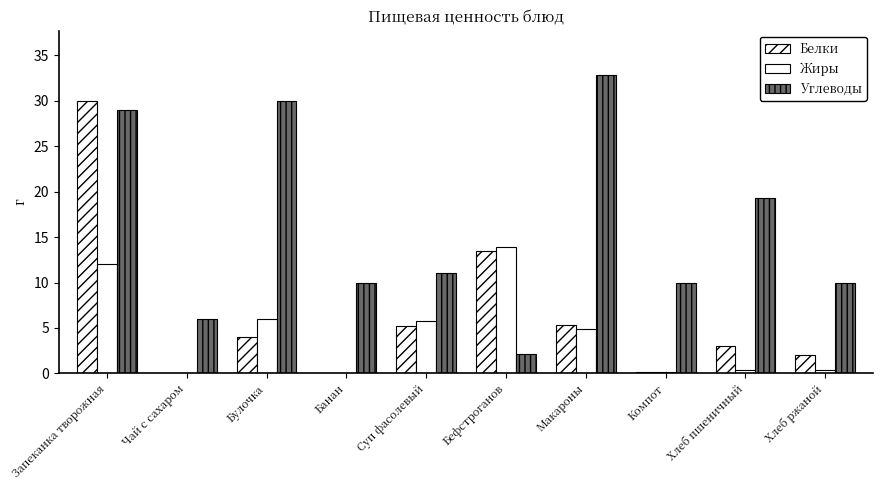

How many distinct data groups are displayed?

3